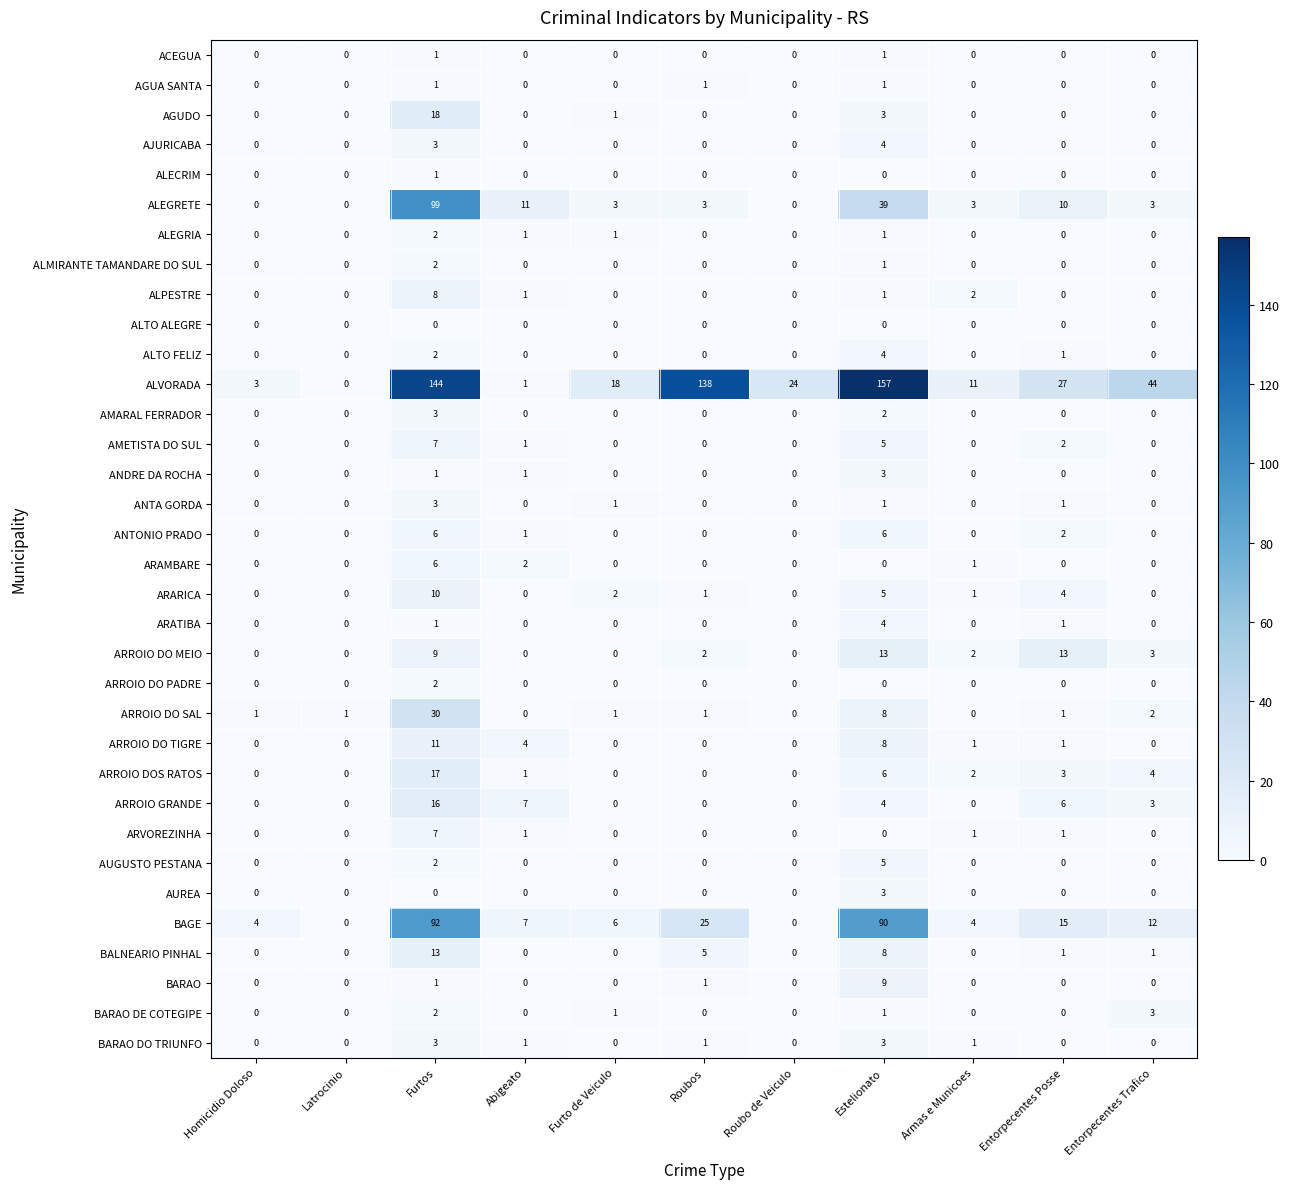

What is the spread (max minus min) of values at Furto de Veiculo?

18